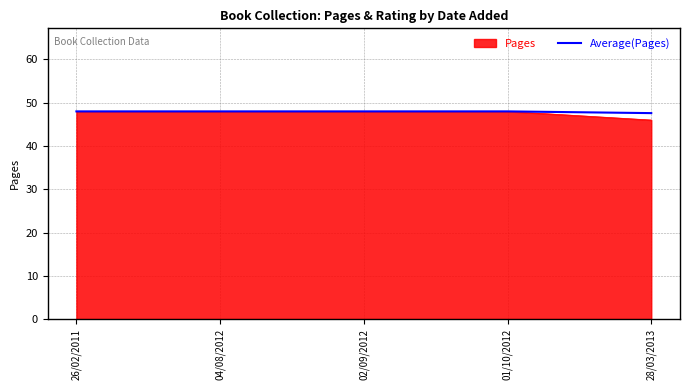

What is the highest value of the Pages series?

48.0